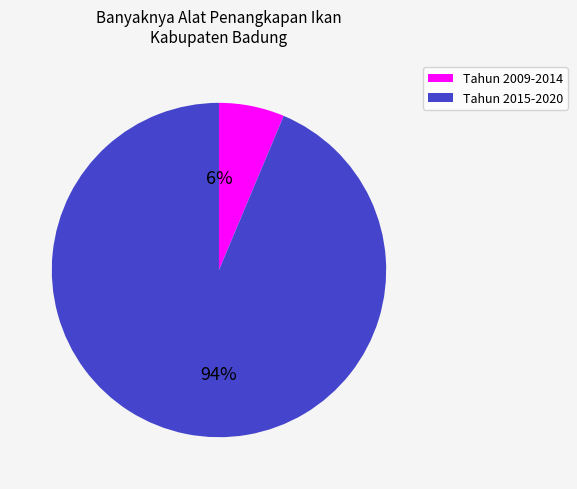

Is there a majority slice in this chart?

Yes